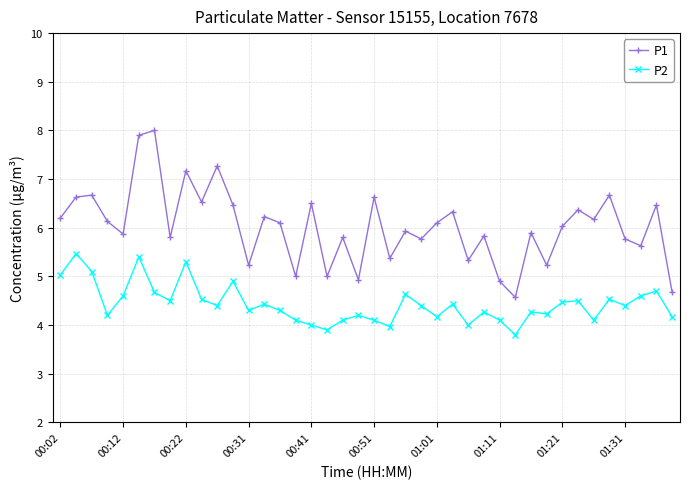

What is the lowest value of the P2 series?

3.8